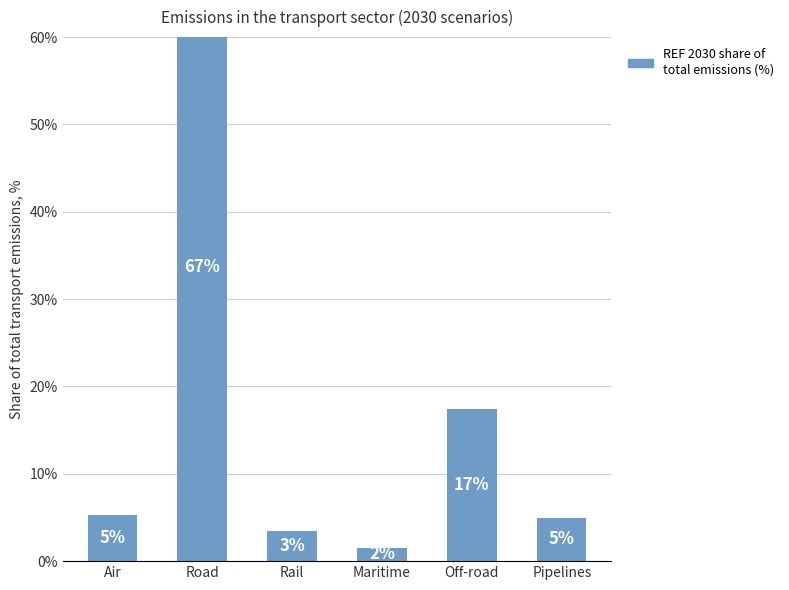

What is the smallest value displayed?

1.5